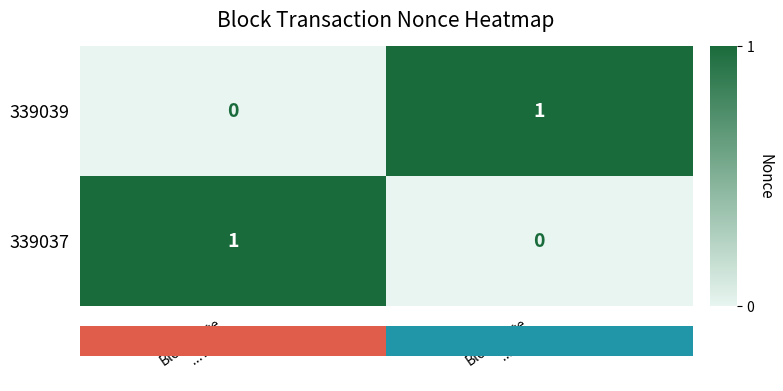

How many data points in 339039 are less than 1?

1